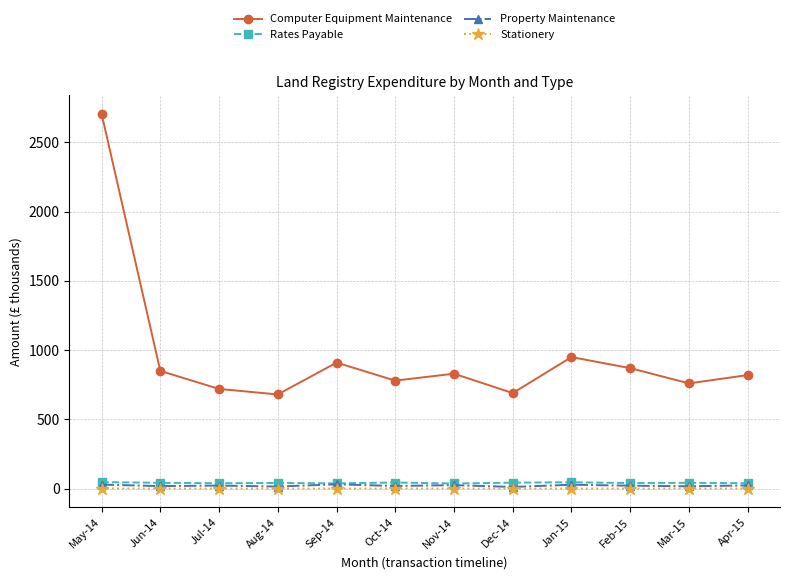

How many lines are shown in the chart?

4